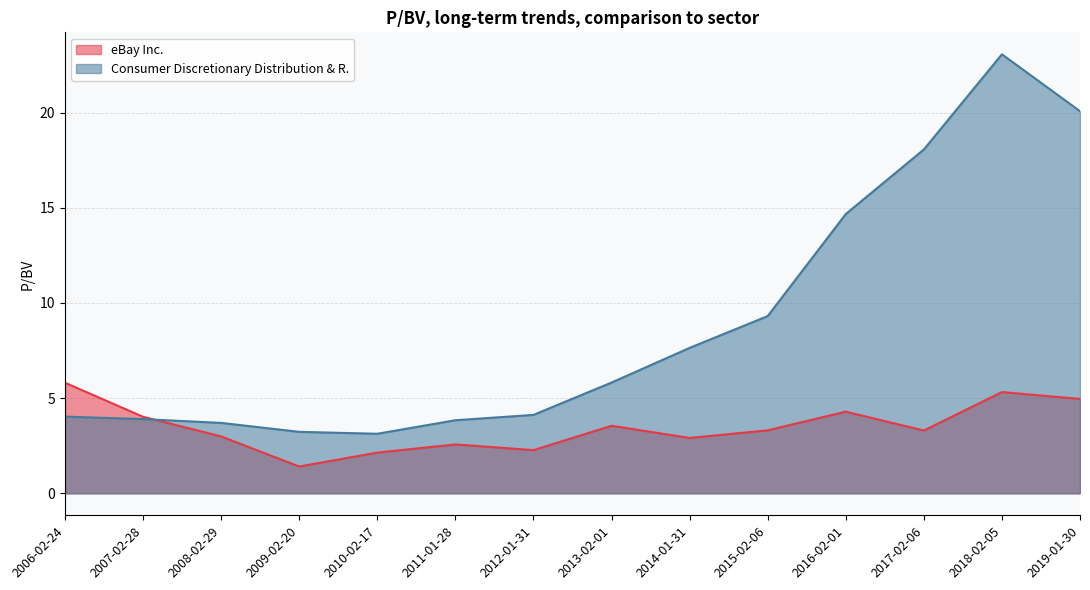

Which series has the largest range (max minus min)?

Consumer Discretionary Distribution & R.